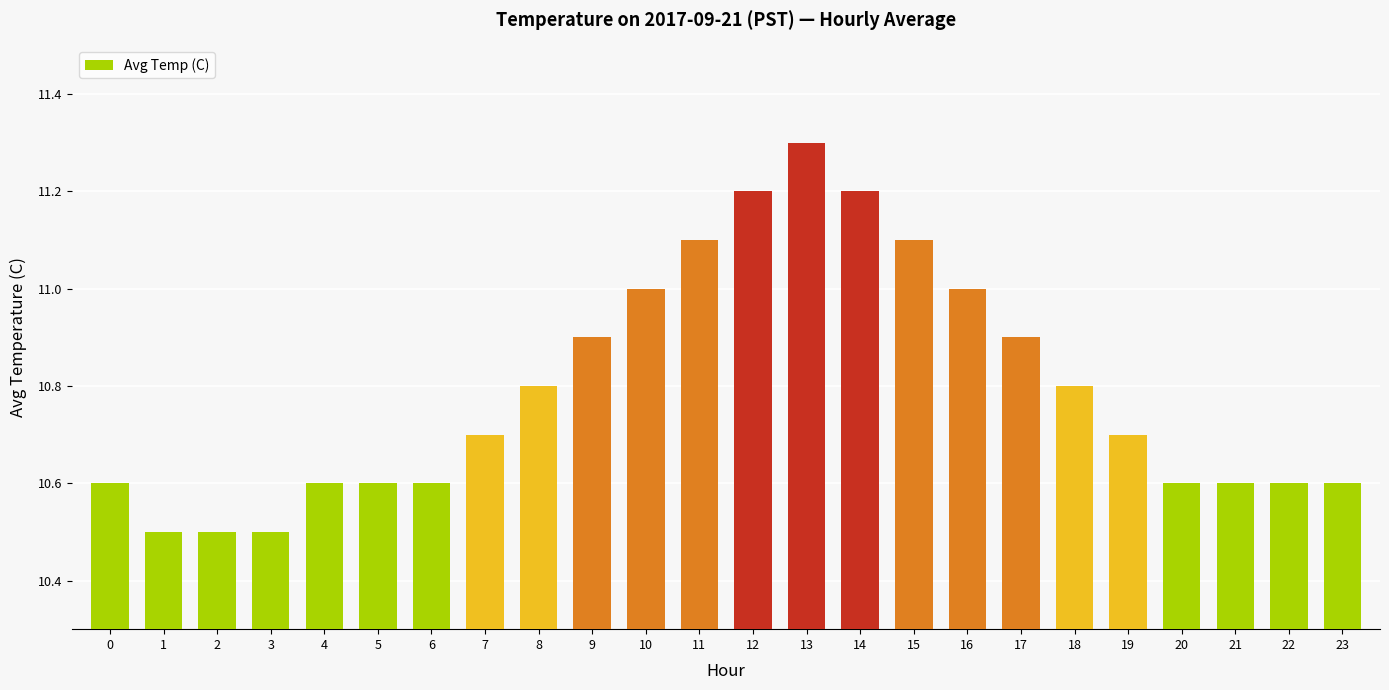

Reading right to left, extract all data points from this chart.

10.6	10.6	10.6	10.6	10.7	10.8	10.9	11.0	11.1	11.2	11.3	11.2	11.1	11.0	10.9	10.8	10.7	10.6	10.6	10.6	10.5	10.5	10.5	10.6